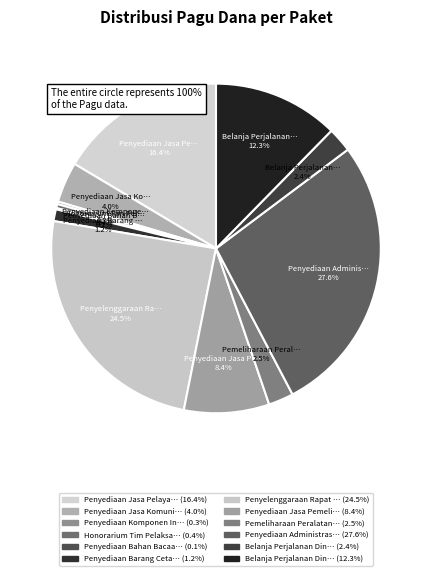

Rank the categories by value from highest to lowest.

Penyediaan Administrasi Pelaksanaan, Penyelenggaraan Rapat Koordinasi, Penyediaan Jasa Pelayanan Umum Kantor, Belanja Perjalanan Dinas Biasa, Penyediaan Jasa Pemeliharaan, Penyediaan Jasa Komunikasi, Pemeliharaan Peralatan dan Mesin, Belanja Perjalanan Dinas Dalam Kota, Penyediaan Barang Cetakan, Honorarium Tim Pelaksana Kegiatan, Penyediaan Komponen Instalasi Listrik, Penyediaan Bahan Bacaan